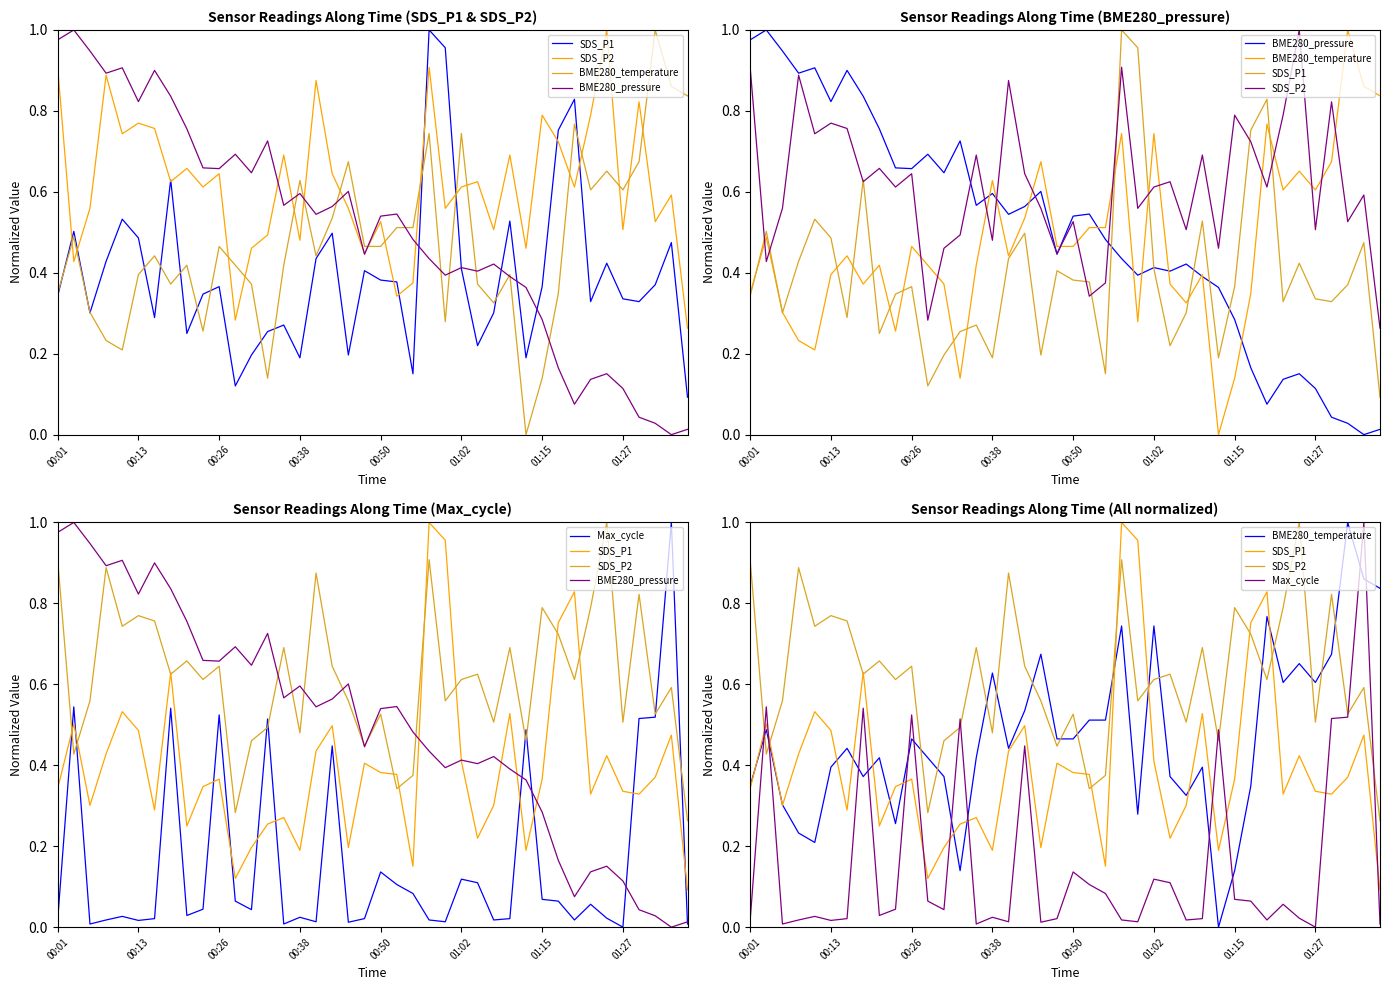

Which series has the largest total across all categories?

SDS_P2